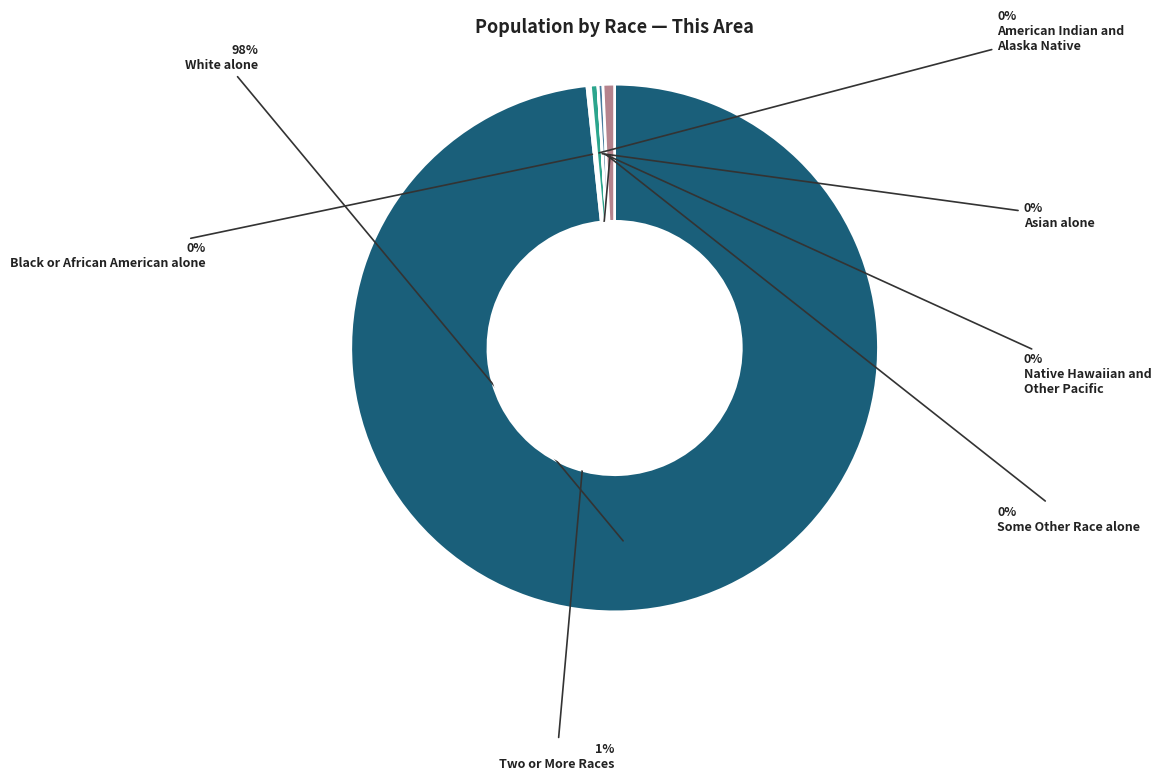

Does any single category account for the majority?

Yes